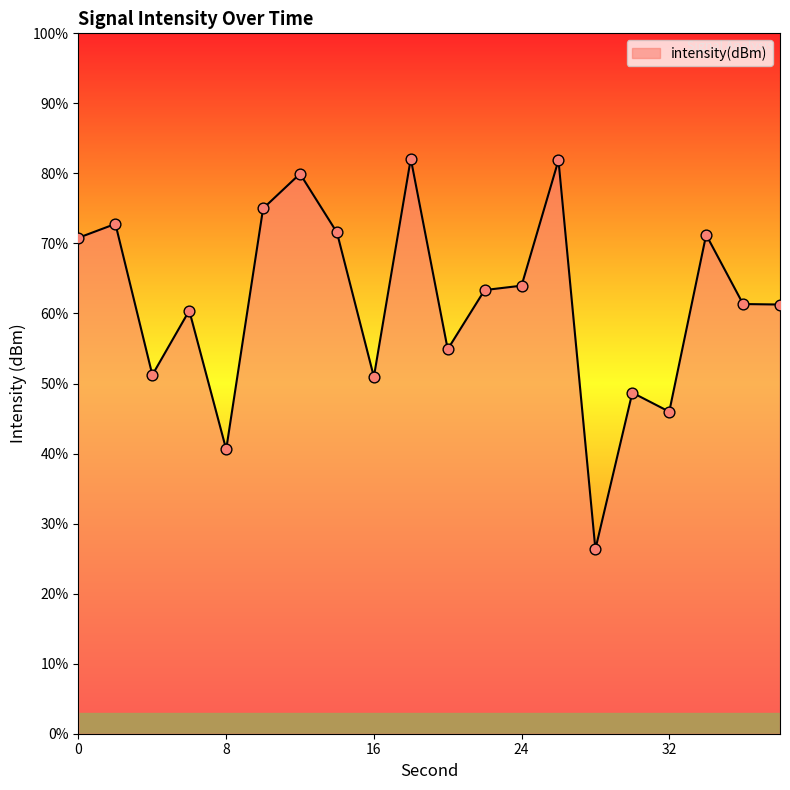

What is the greatest value displayed?

82.1